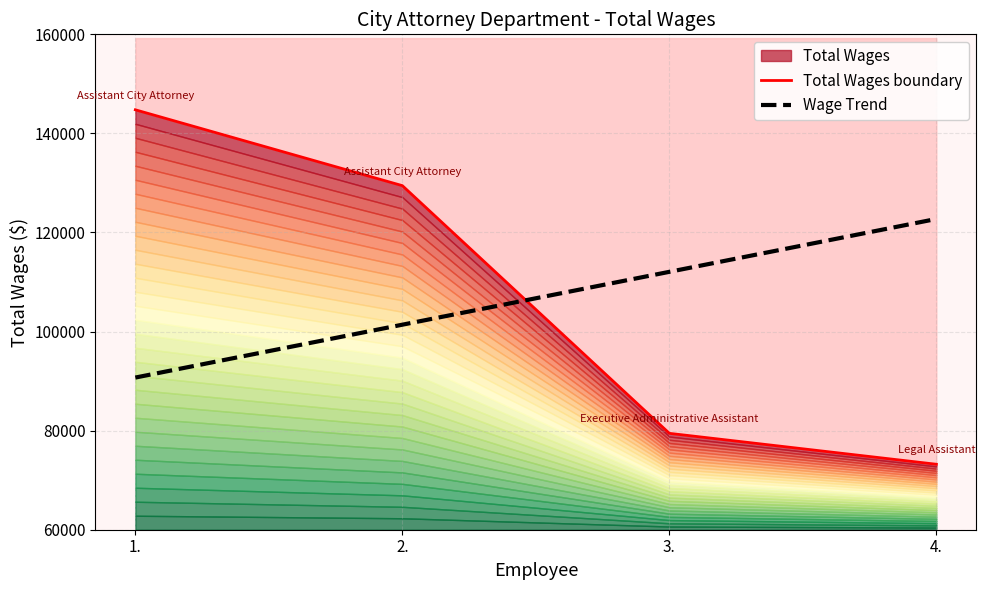

Which has a higher value, 4. or 3.?

3.